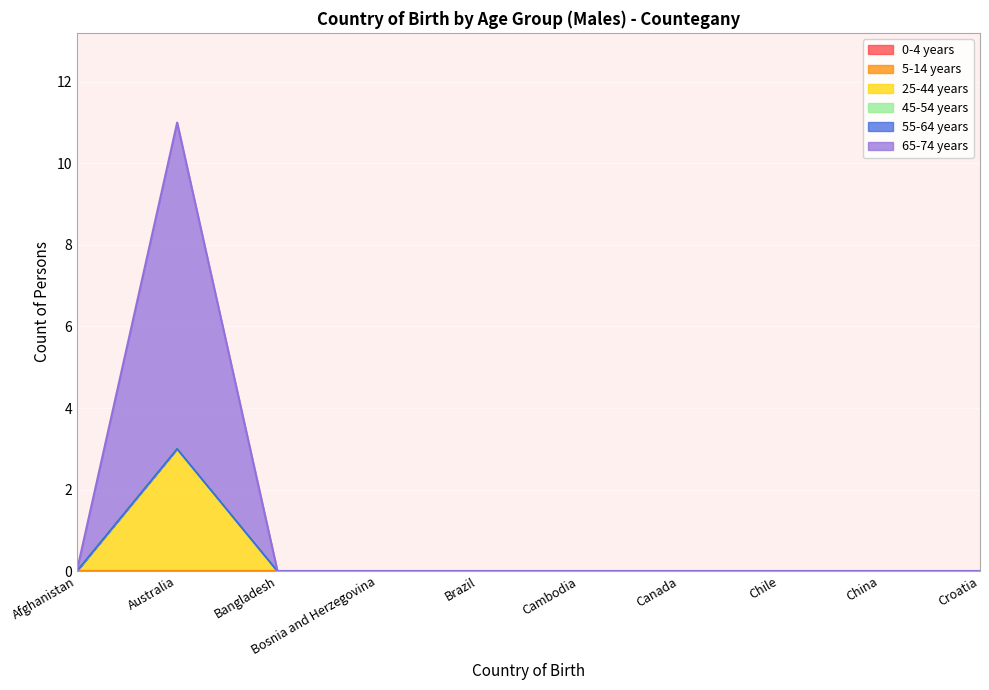

True or false: 45-54 years and 0-4 years cross at least once.

False